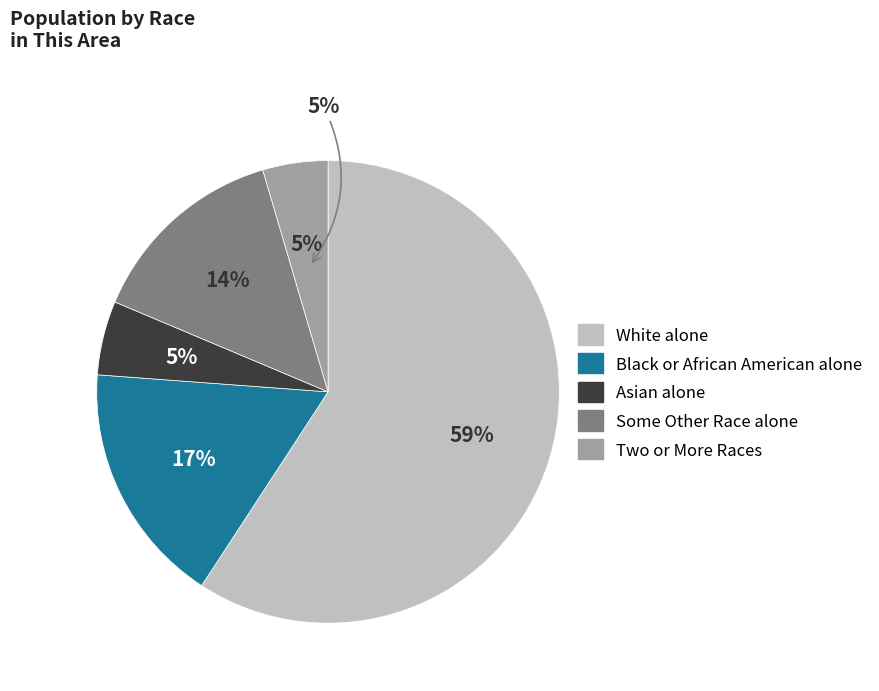

True or false: Some Other Race alone accounts for 26% of the total.

False